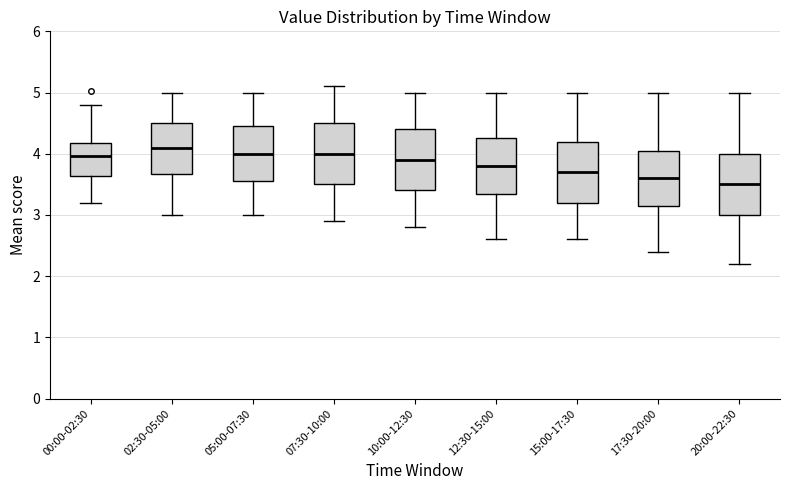

Reading left to right, read every box against the y-axis: the position of its median line, the range the box covers, and the ends of its whiskers. The values are not printed on the chart, so give them approximately, as read against the axis.

00:00-02:30: median 4.0, box 3.6 to 4.2, whiskers 3.2 to 4.8
02:30-05:00: median 4.1, box 3.7 to 4.5, whiskers 3.0 to 5.0
05:00-07:30: median 4.0, box 3.6 to 4.5, whiskers 3.0 to 5.0
07:30-10:00: median 4.0, box 3.5 to 4.5, whiskers 2.9 to 5.1
10:00-12:30: median 3.9, box 3.4 to 4.4, whiskers 2.8 to 5.0
12:30-15:00: median 3.8, box 3.4 to 4.3, whiskers 2.6 to 5.0
15:00-17:30: median 3.7, box 3.2 to 4.2, whiskers 2.6 to 5.0
17:30-20:00: median 3.6, box 3.2 to 4.1, whiskers 2.4 to 5.0
20:00-22:30: median 3.5, box 3.0 to 4.0, whiskers 2.2 to 5.0